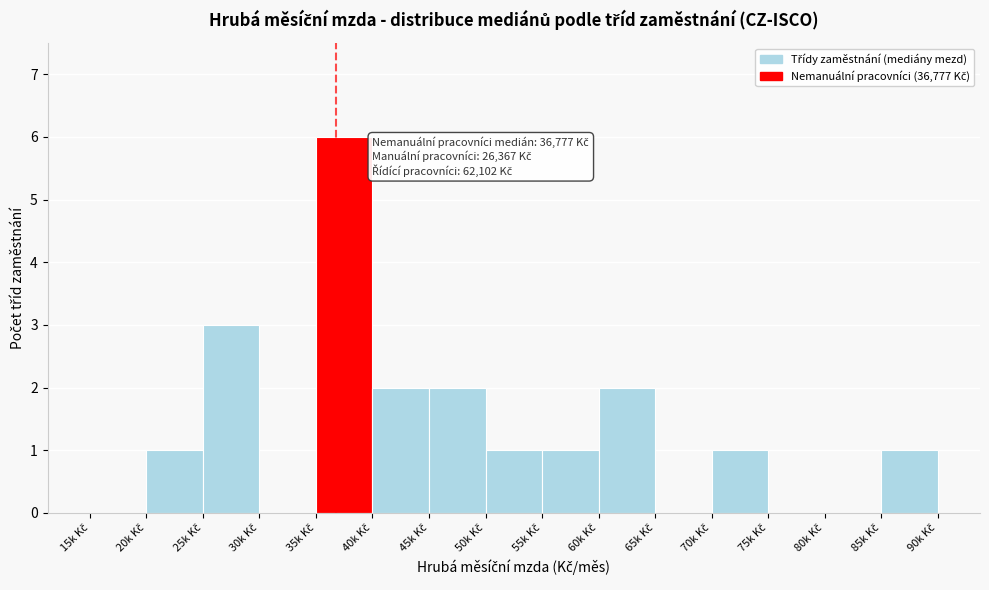

What is the greatest value displayed?

6